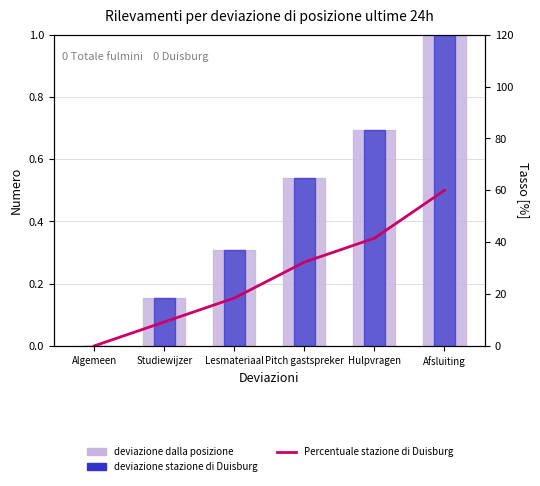

What is the greatest value displayed?

120.0